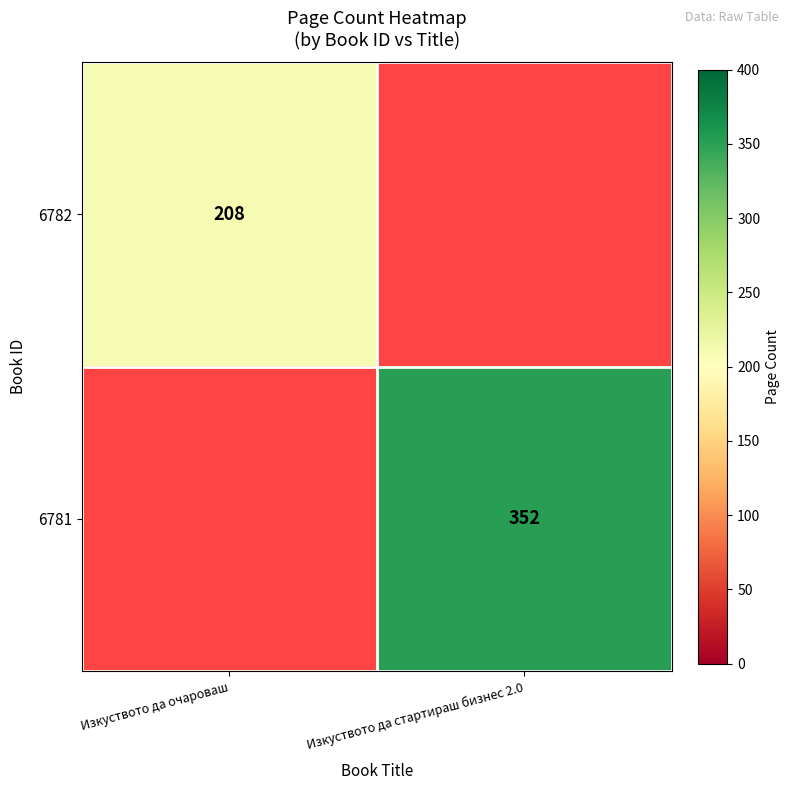

Is it true that 6781 equals 352 at Изкуството да стартираш бизнес 2.0?

True